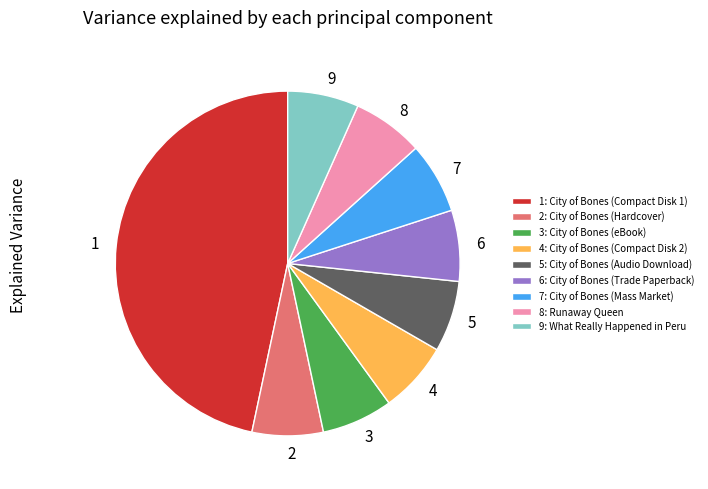

Does 2 account for over 50% of the chart?

No